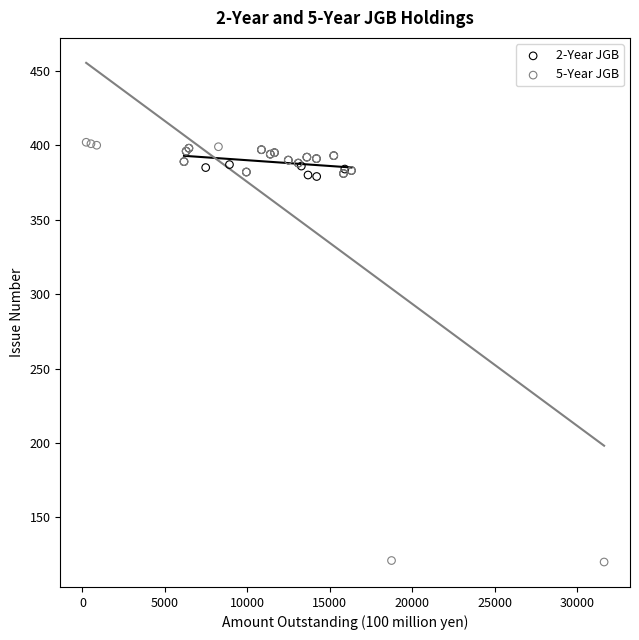

Which series reaches the minimum Y coordinate?

5-Year JGB